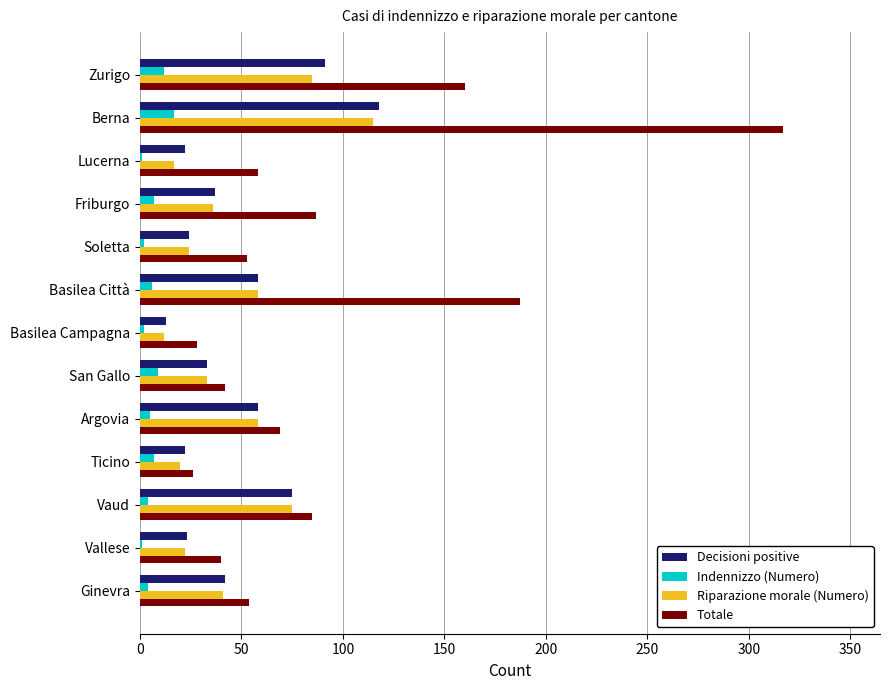

How many series are shown in this chart?

4